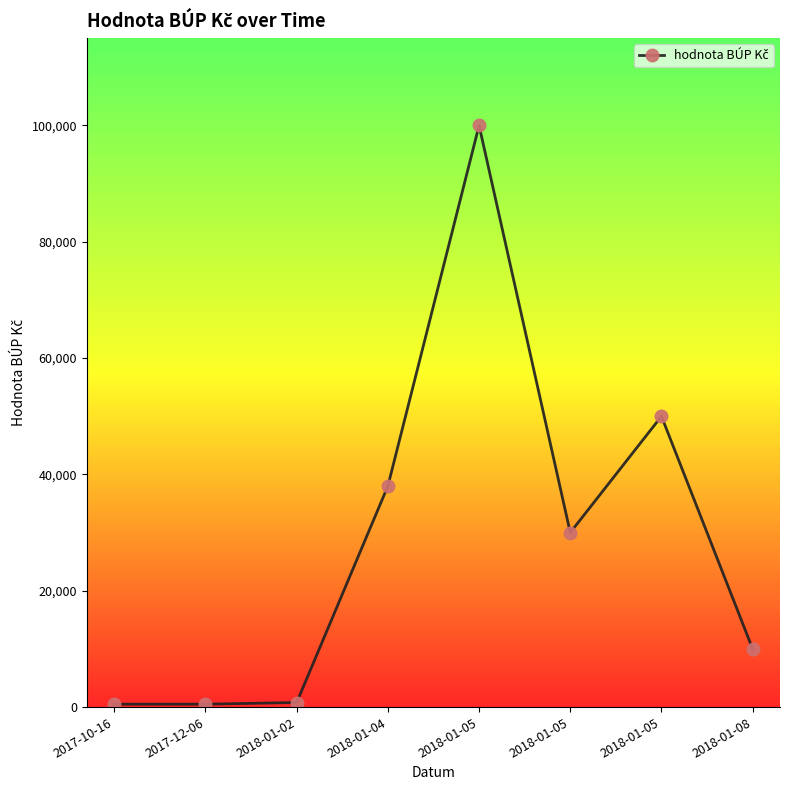

Reading left to right, transcribe all the data shown in this chart.

2017-10-16=500	2017-12-06=500	2018-01-02=785	2018-01-04=38000	2018-01-05=100000	2018-01-05=30000	2018-01-05=50000	2018-01-08=10000